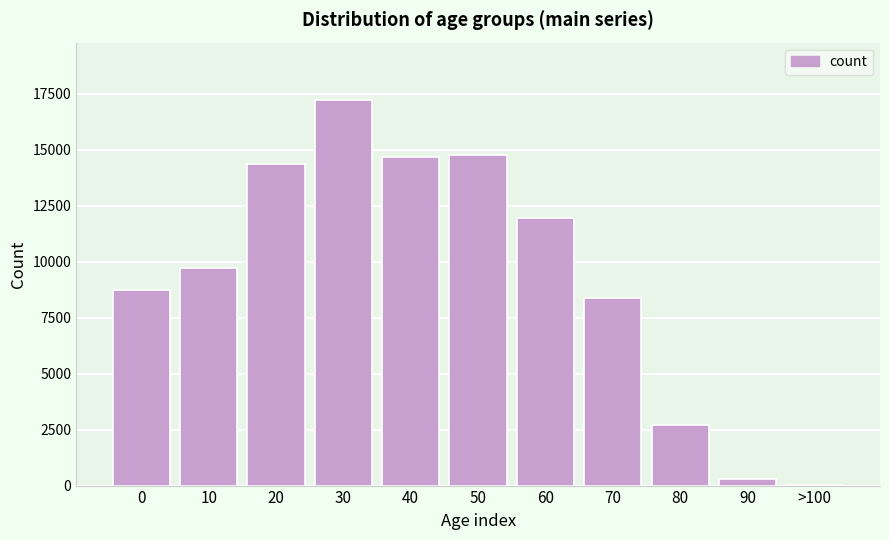

The value at 80 is 2705. True or false?

True